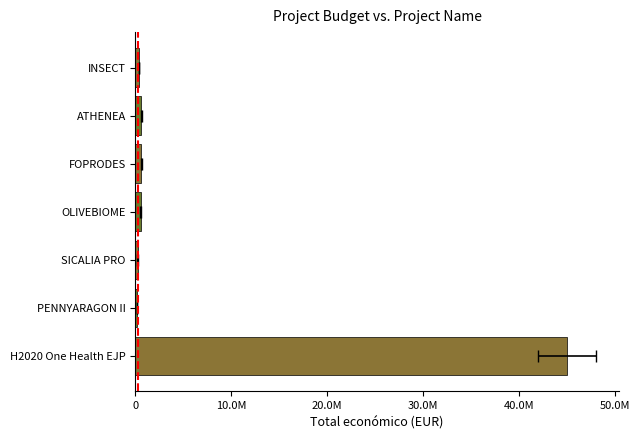

How many bars are there in total?

7